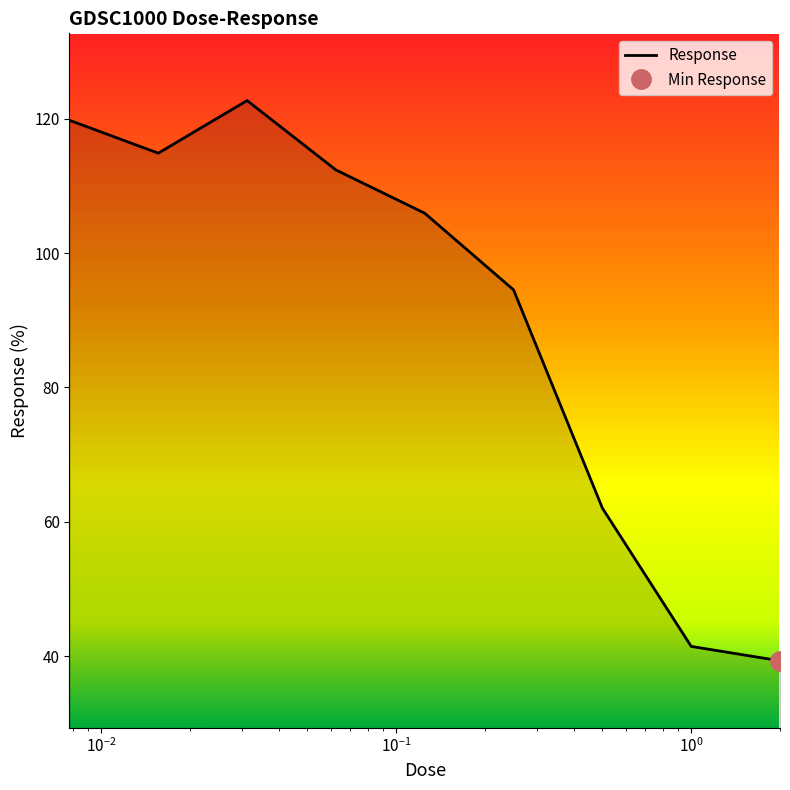

What is the highest value of the Response series?

122.7